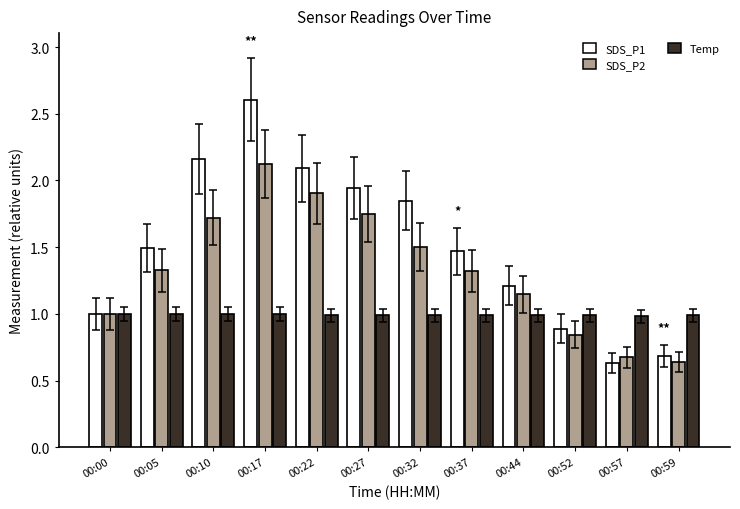

What is the sum of all SDS_P2 values?

15.9